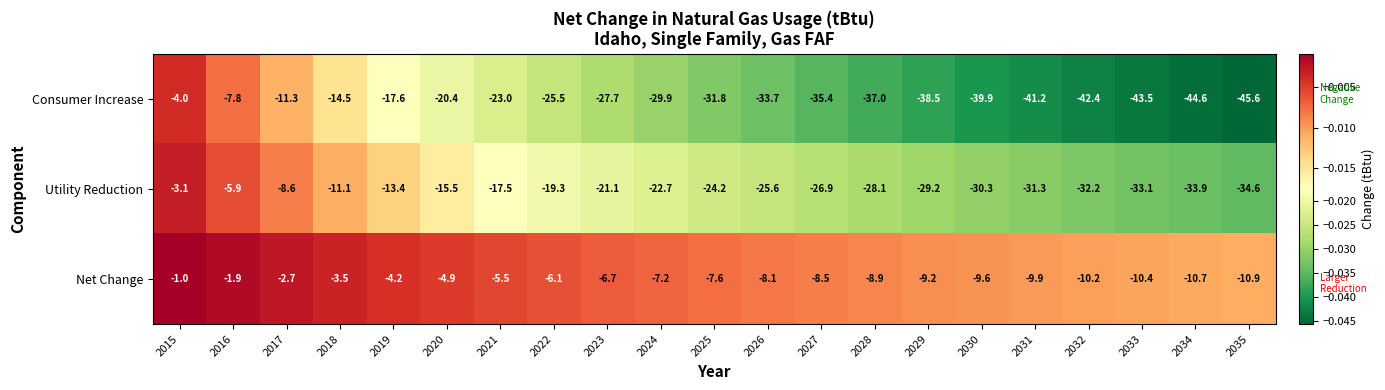

Which label corresponds to the largest value in the chart?

2015